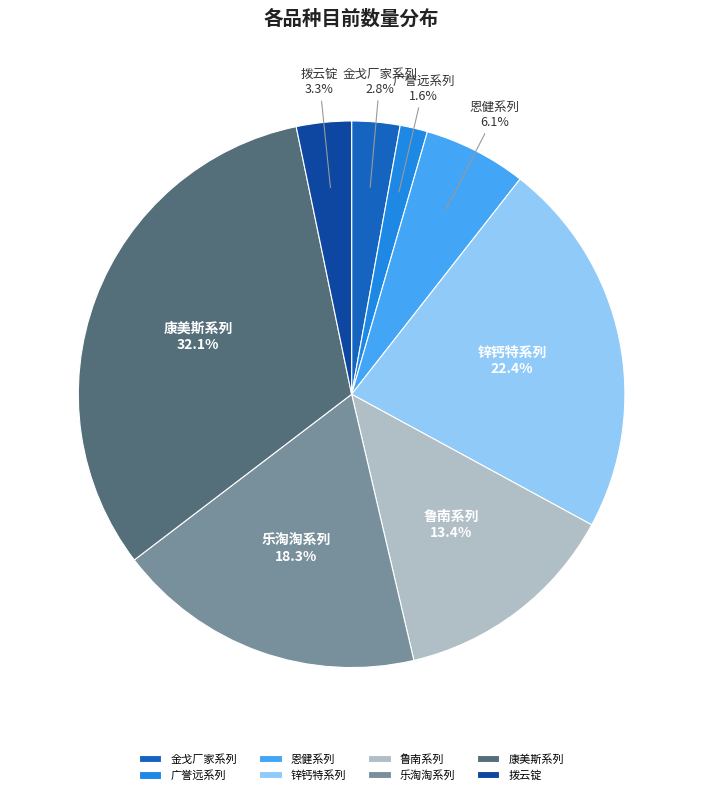

Which slice is the smallest?

广誉远系列